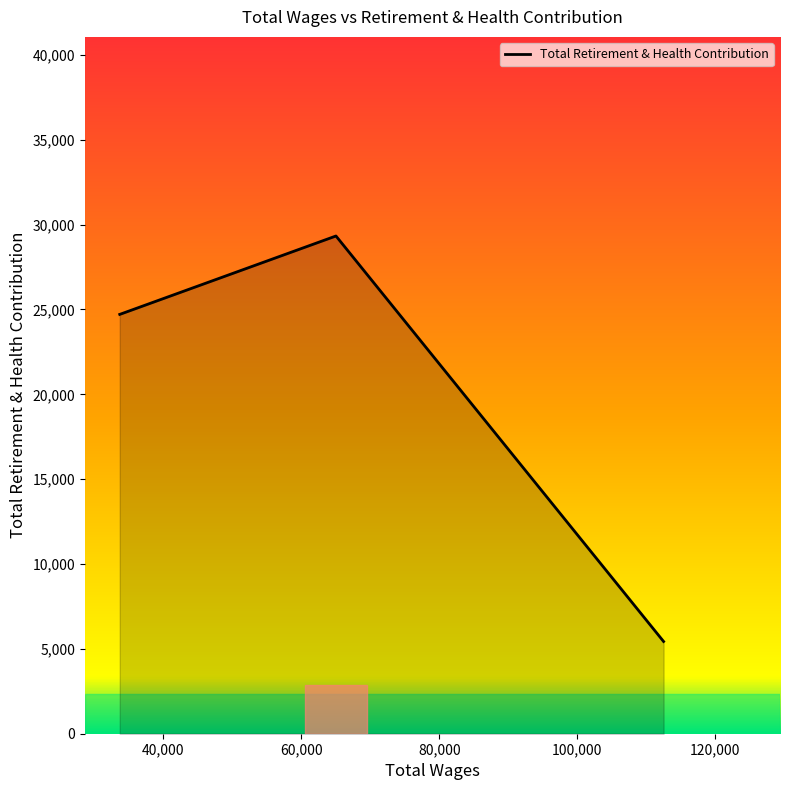

What is the maximum value shown in the chart?

29330